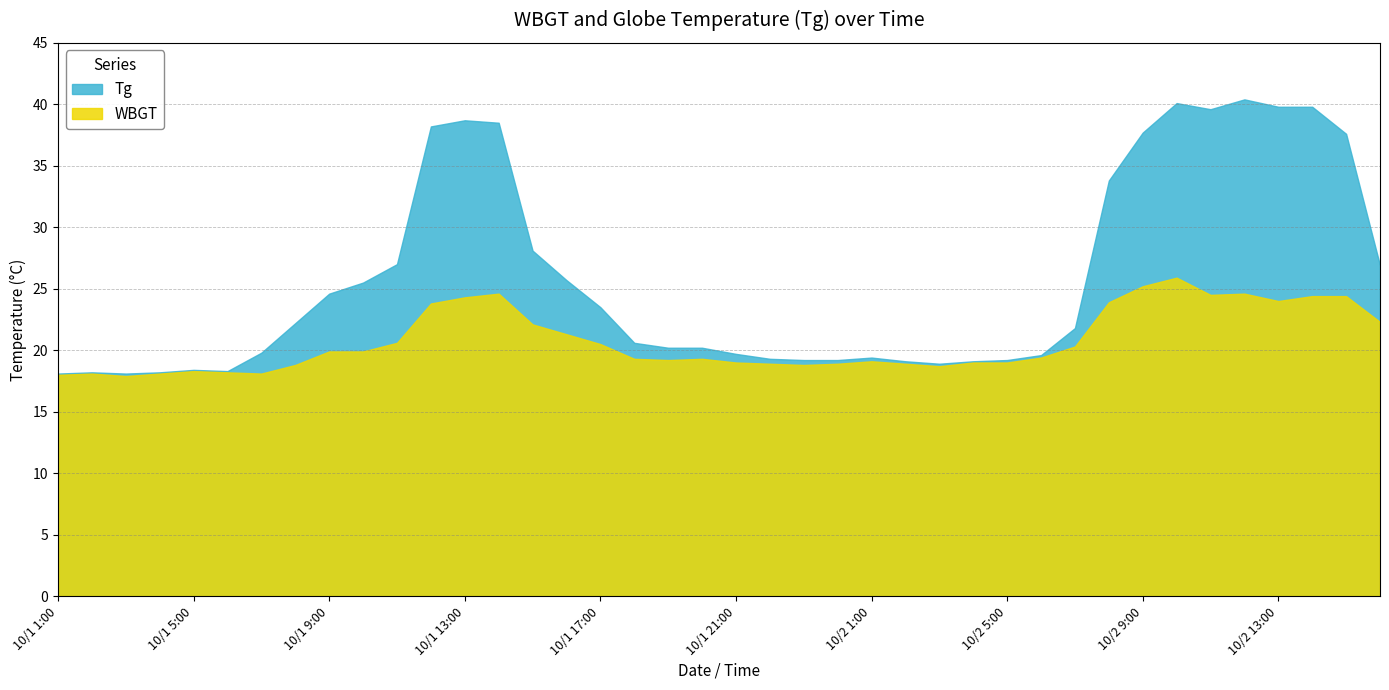

Where is the first local maximum for Tg?

10/1 2:00